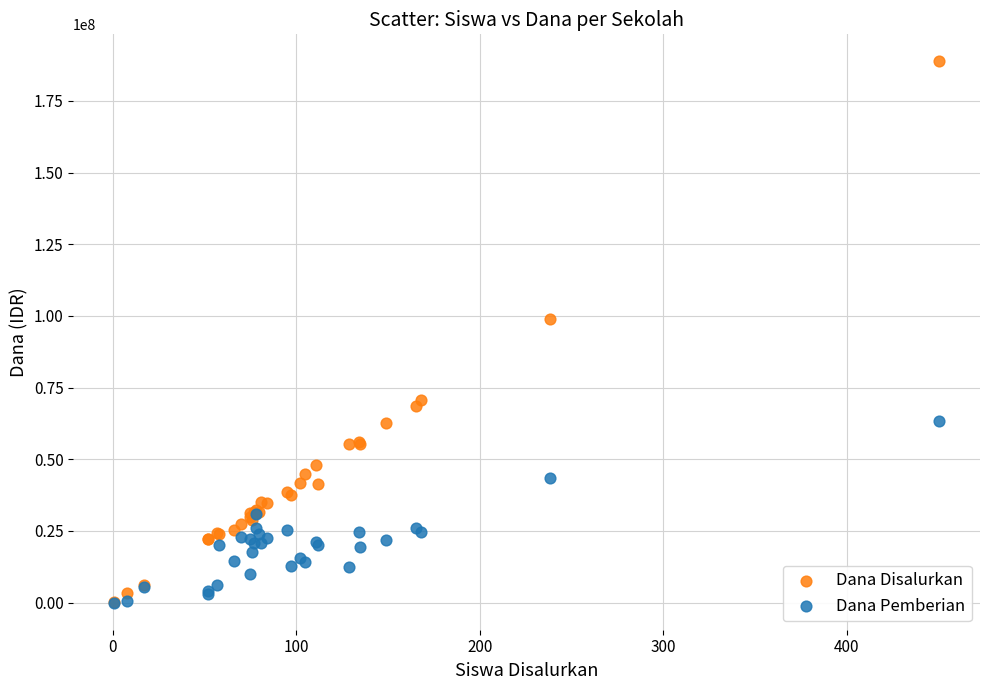

In the Dana Disalurkan series, what Y value is closest to 94500000?

98775000